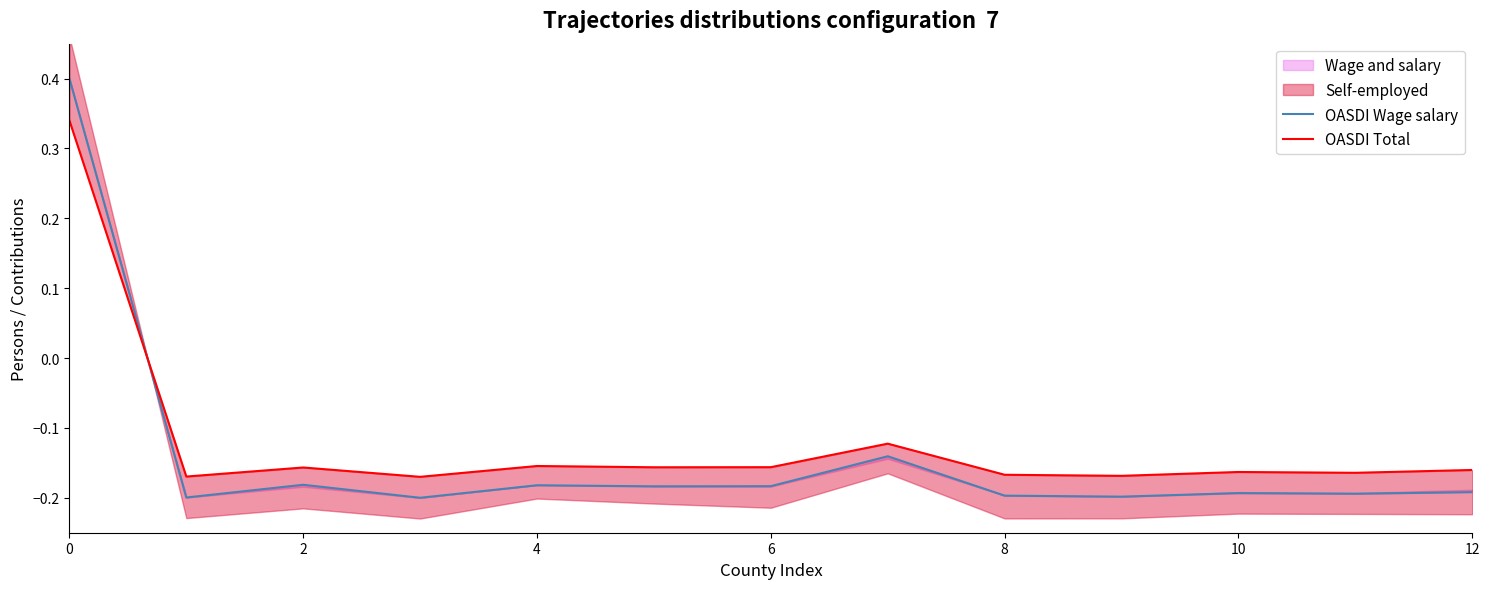

The value of OASDI Wage salary at 0 is 0.1. True or false?

False